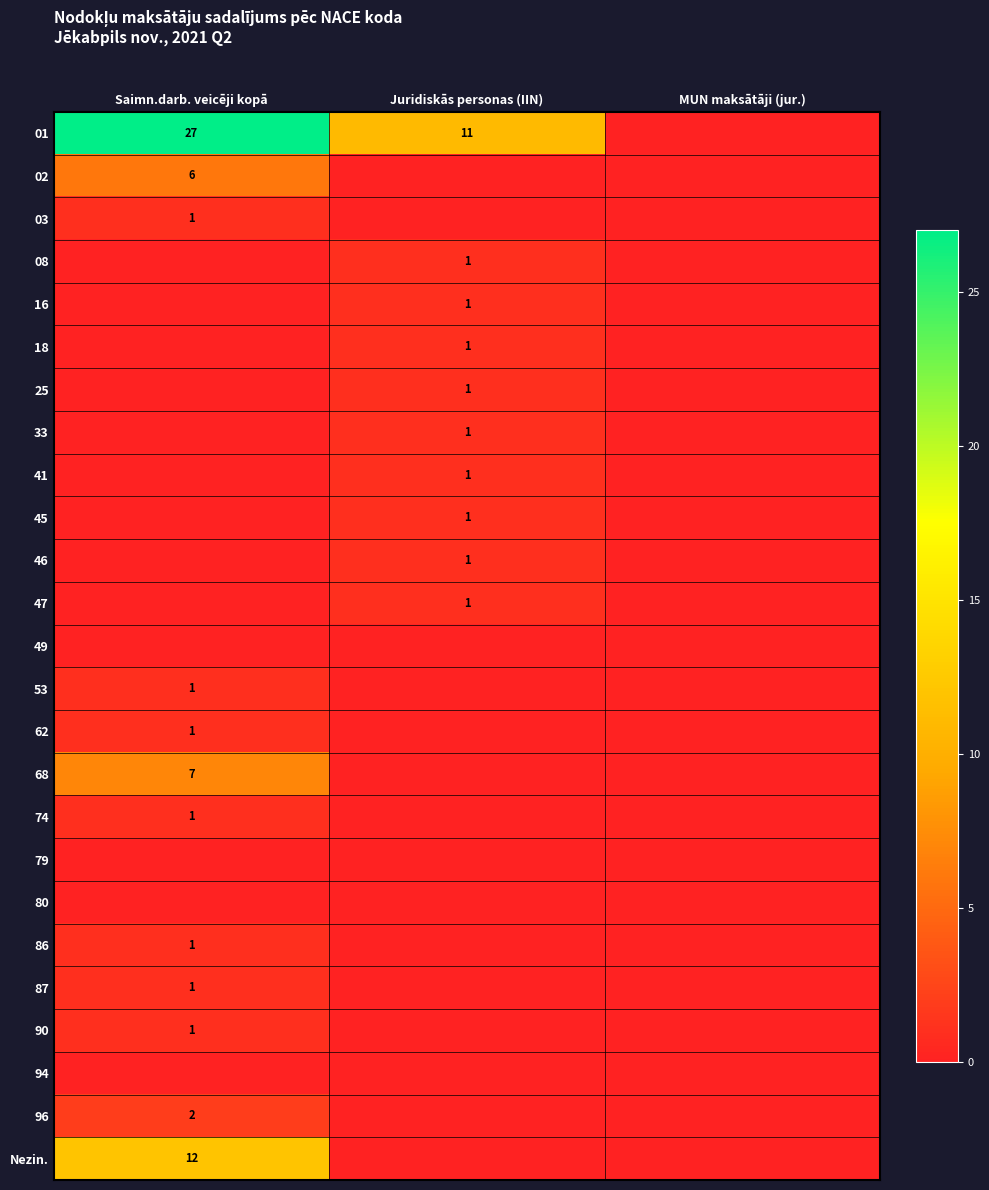

The value of 68 at Saimn.darb. veicēji kopā is 7. True or false?

True